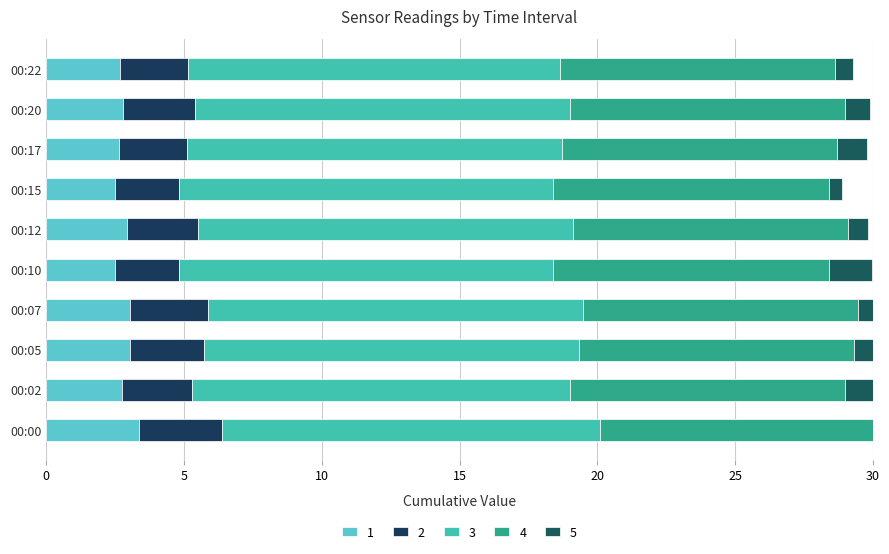

What value does the 3 series have at 00:02?

13.7